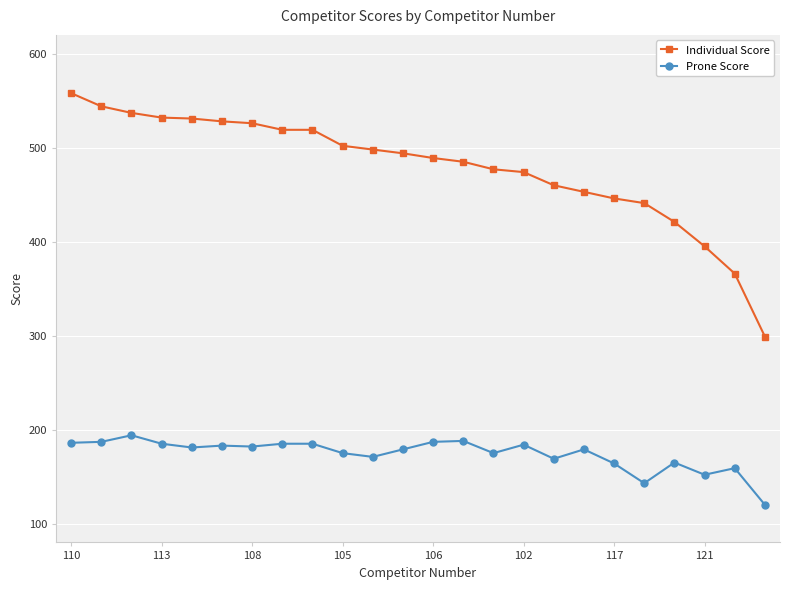

At how many categories does at least one series exceed 236?

24